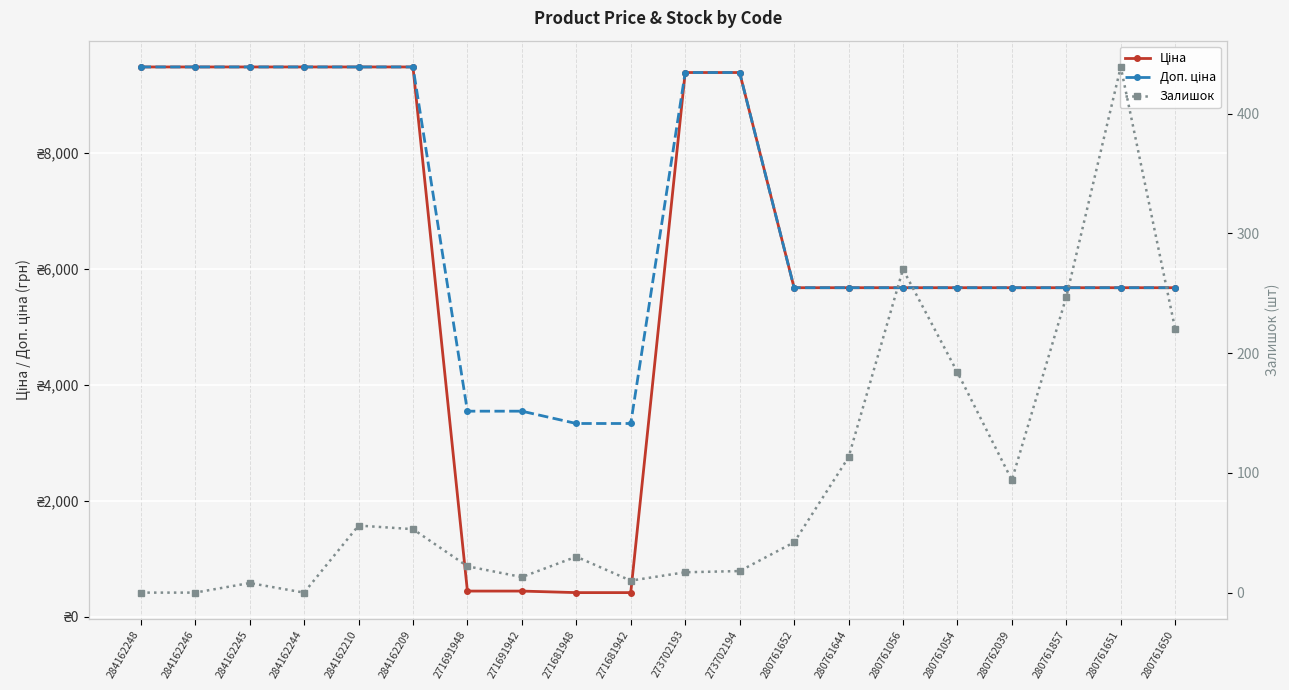

List the labels in order of Ціна value, smallest first.

271681948, 271681942, 271691948, 271691942, 280761652, 280761644, 280761056, 280761054, 280762039, 280761857, 280761651, 280761650, 273702193, 273702194, 284162248, 284162246, 284162245, 284162244, 284162210, 284162209